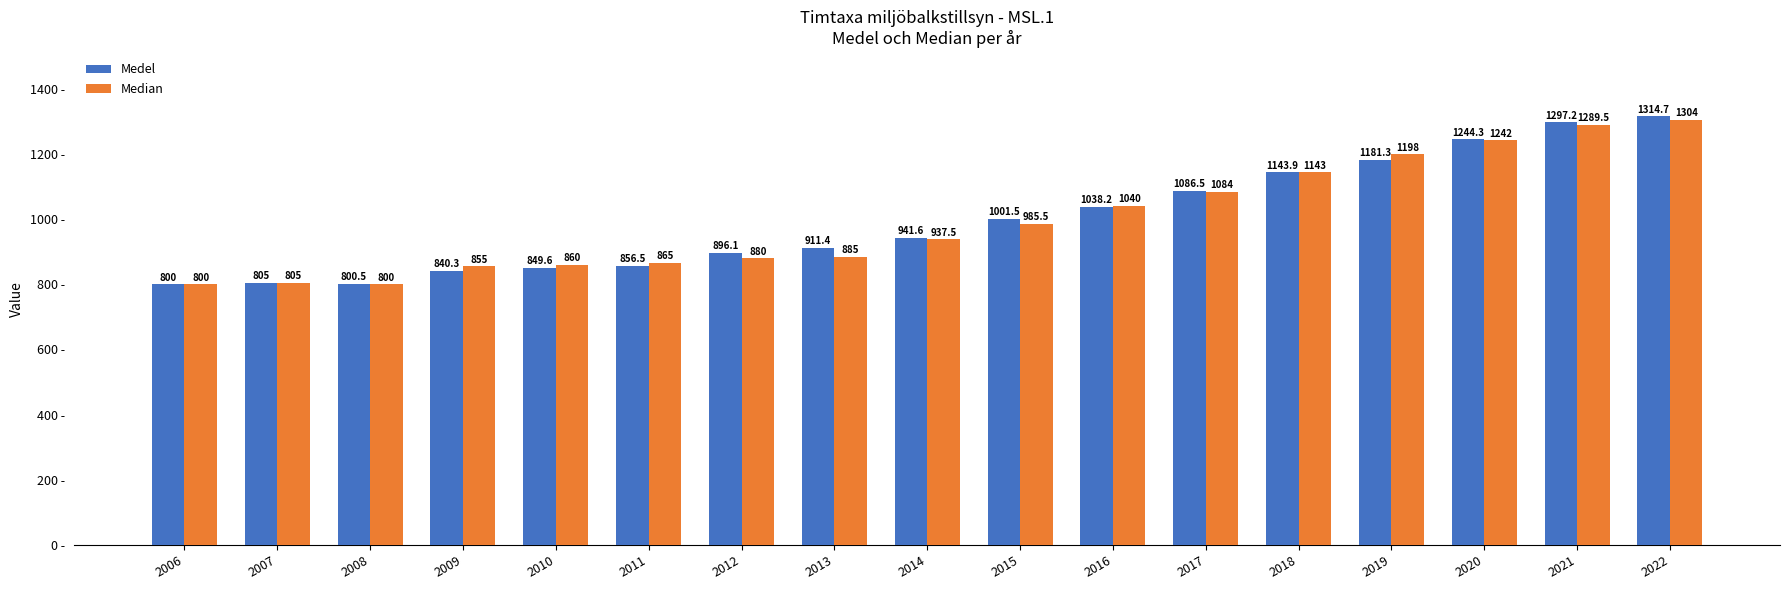

What is the difference between the Median values at 2022 and 2017?

220.0